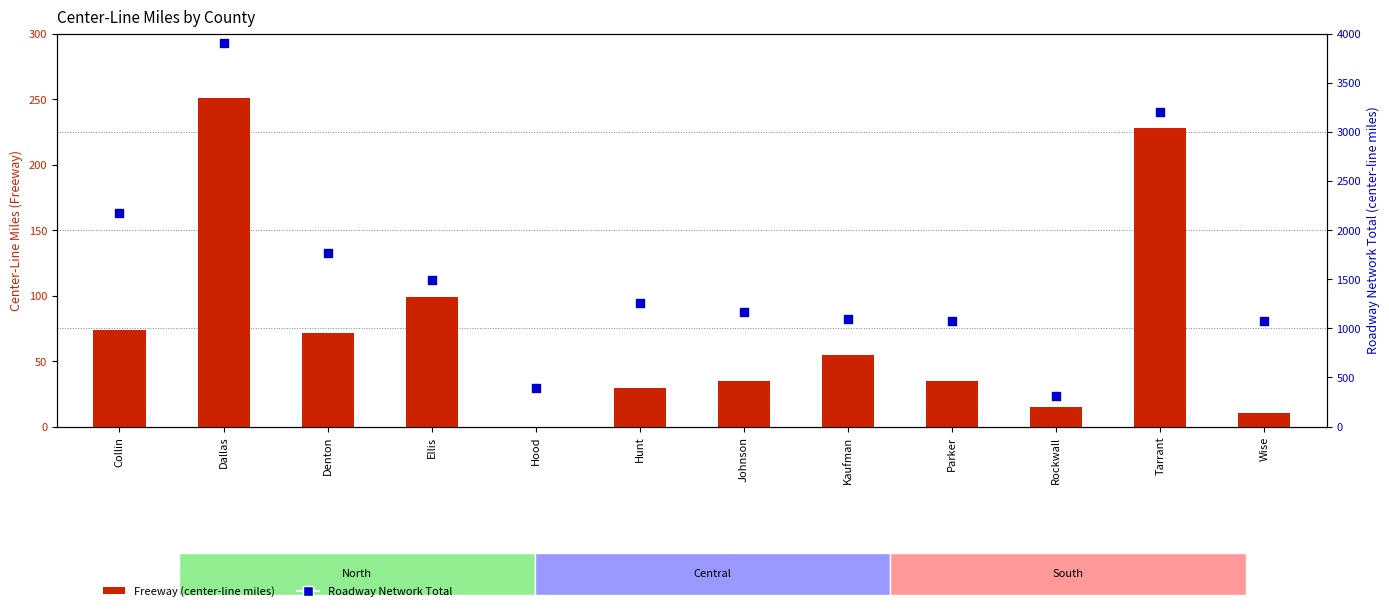

Which series contains the lowest Y value?

Freeway (center-line miles)